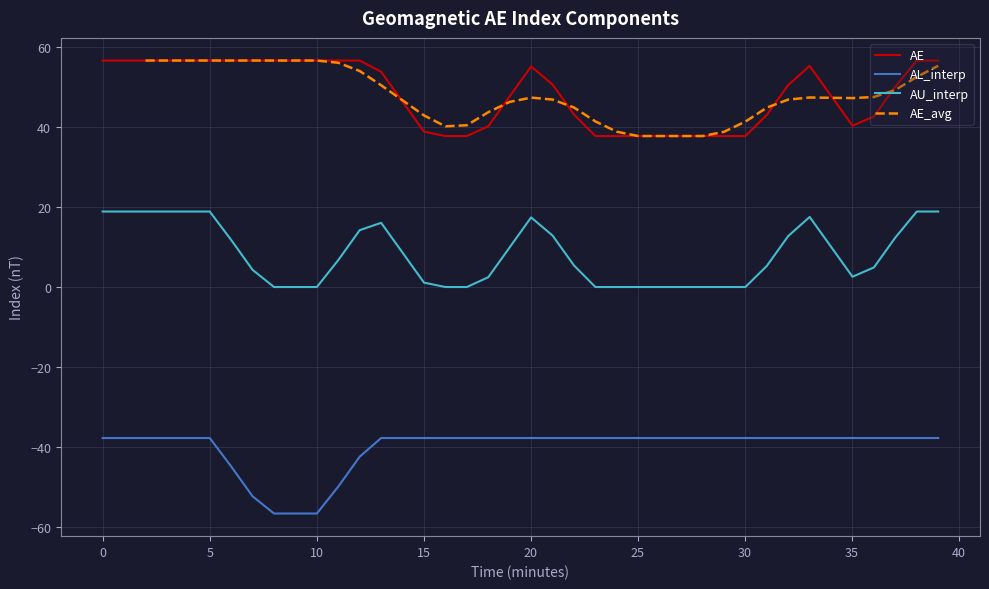

True or false: AU_interp and AL_interp intersect in this chart.

False